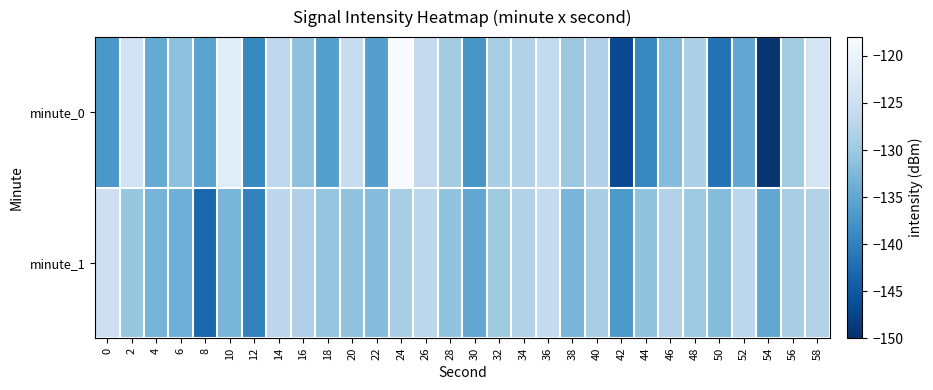

At 0, list the series in order from smallest to largest.

minute_0, minute_1